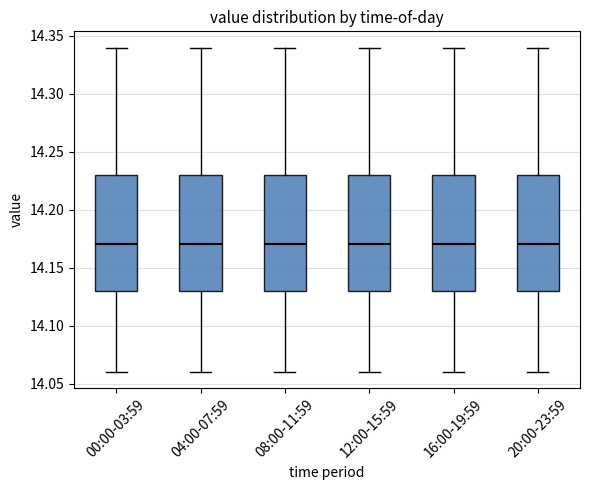

Where does the upper whisker of the box for 20:00-23:59 end on the y-axis? The values are not printed on the chart, so give them approximately, as read against the axis.

14.34